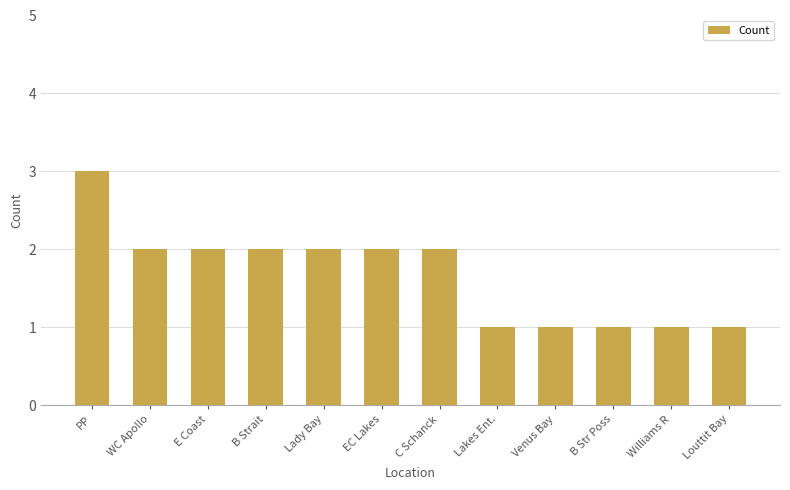

What value does the data have at WC Apollo?

2